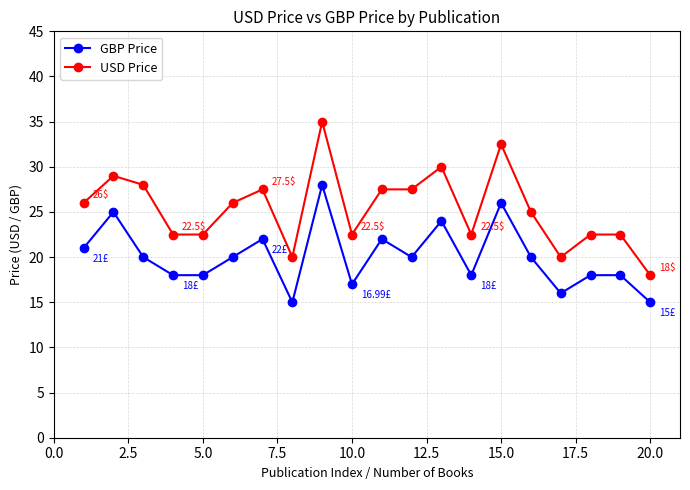

True or false: USD Price has more than 1 points higher than both neighbors.

True